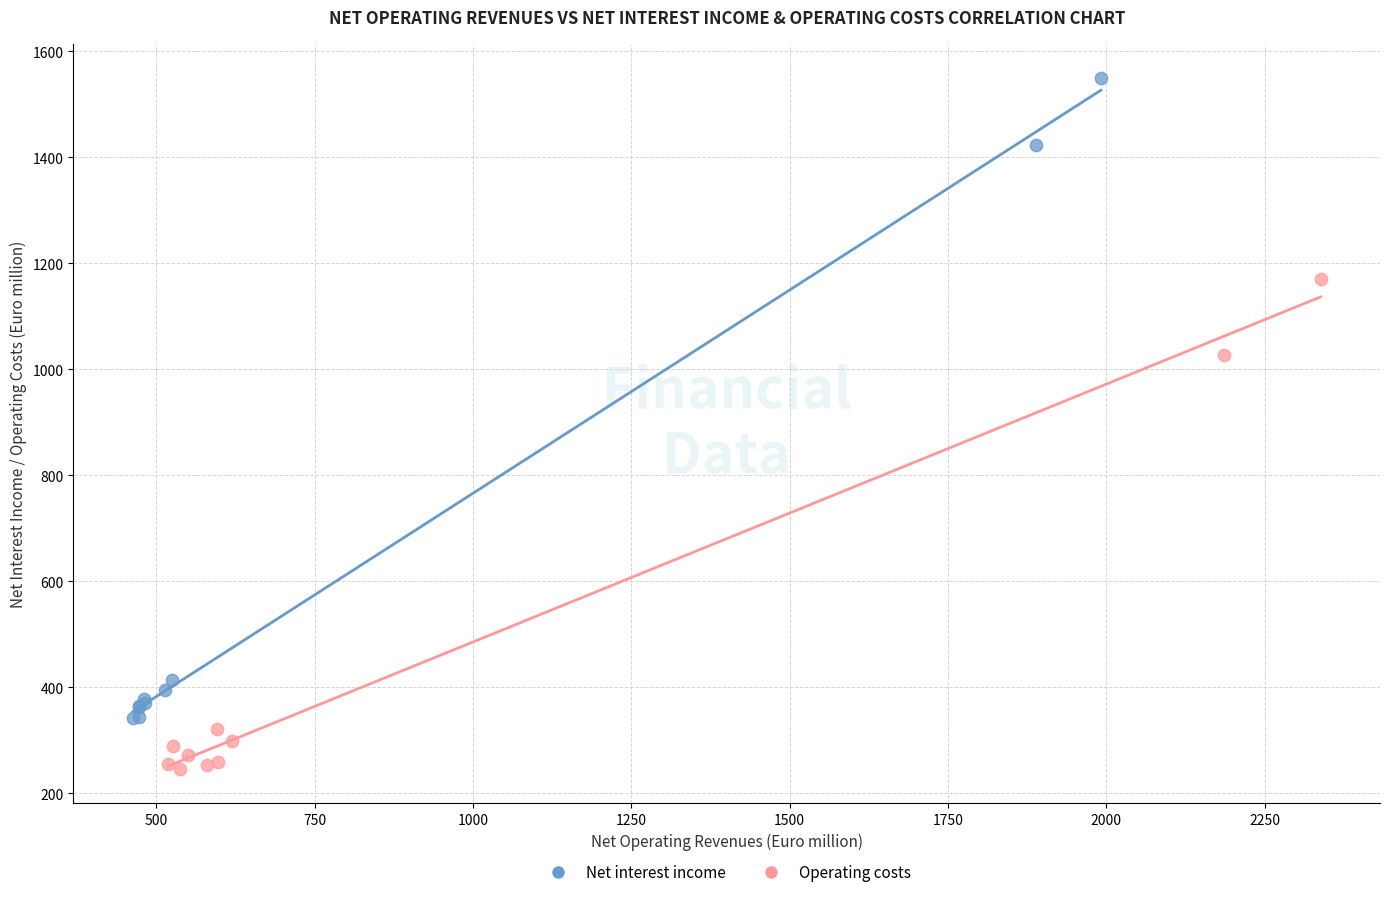

Which series contains the highest Y value?

Net interest income